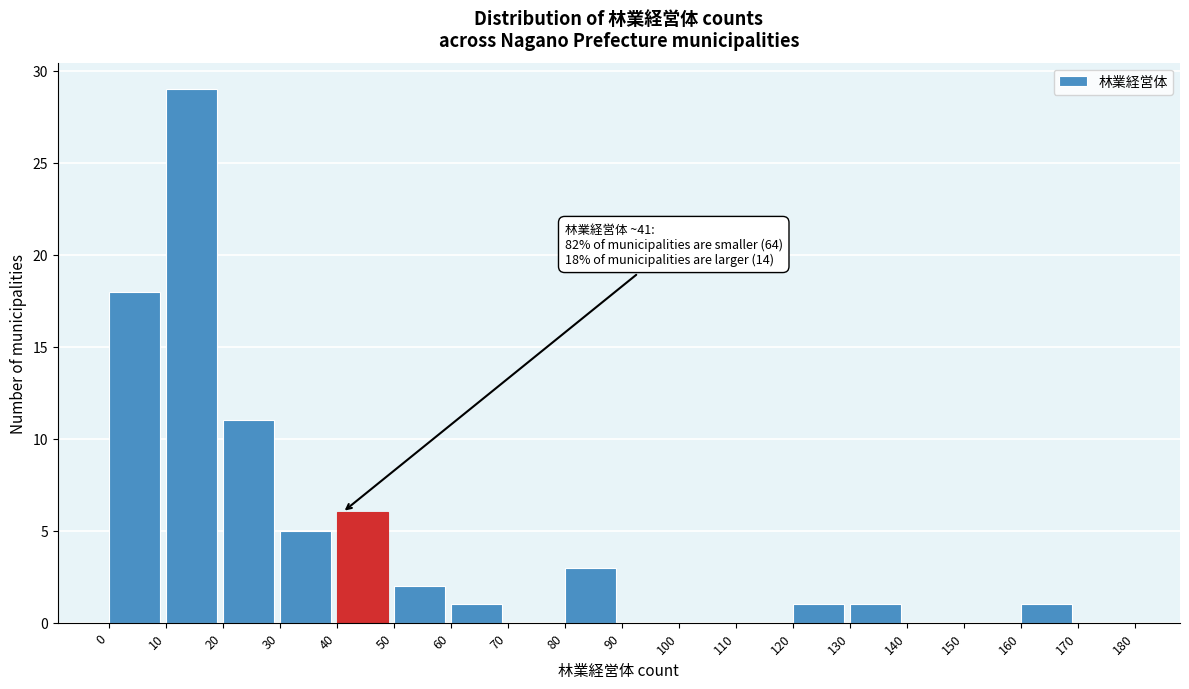

Over which range of the x-axis is the bar tallest?

10 to 20